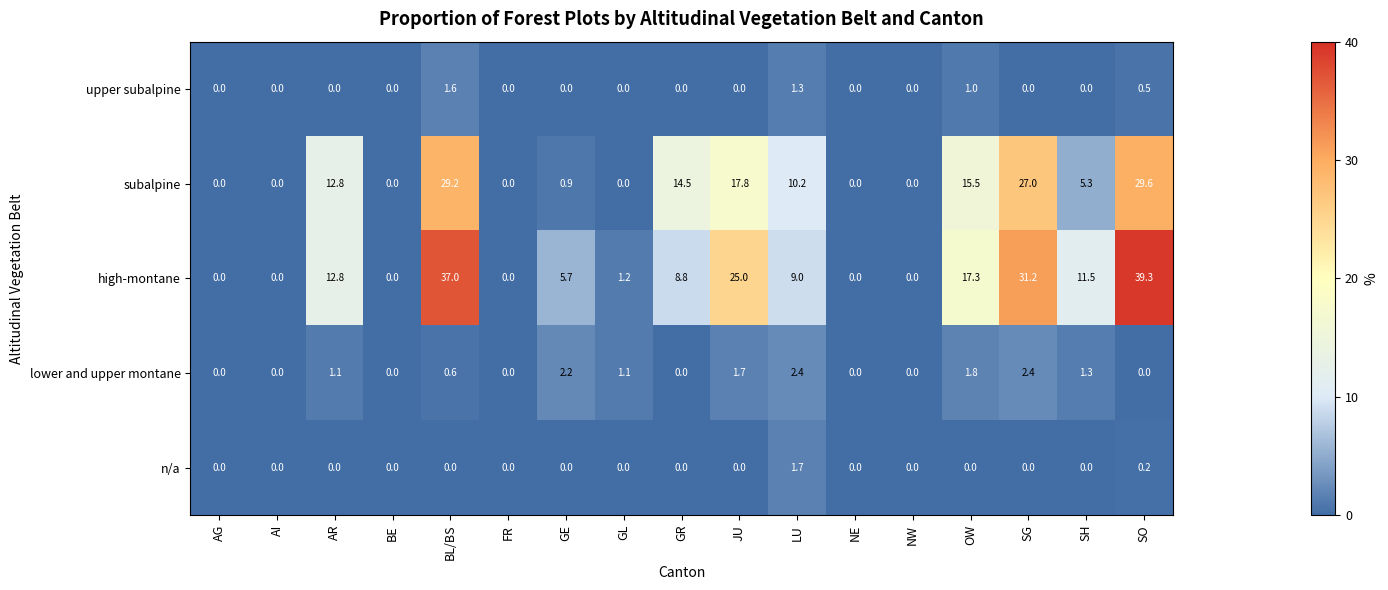

What is the difference between the maximum and minimum values in the lower and upper montane series?

2.4